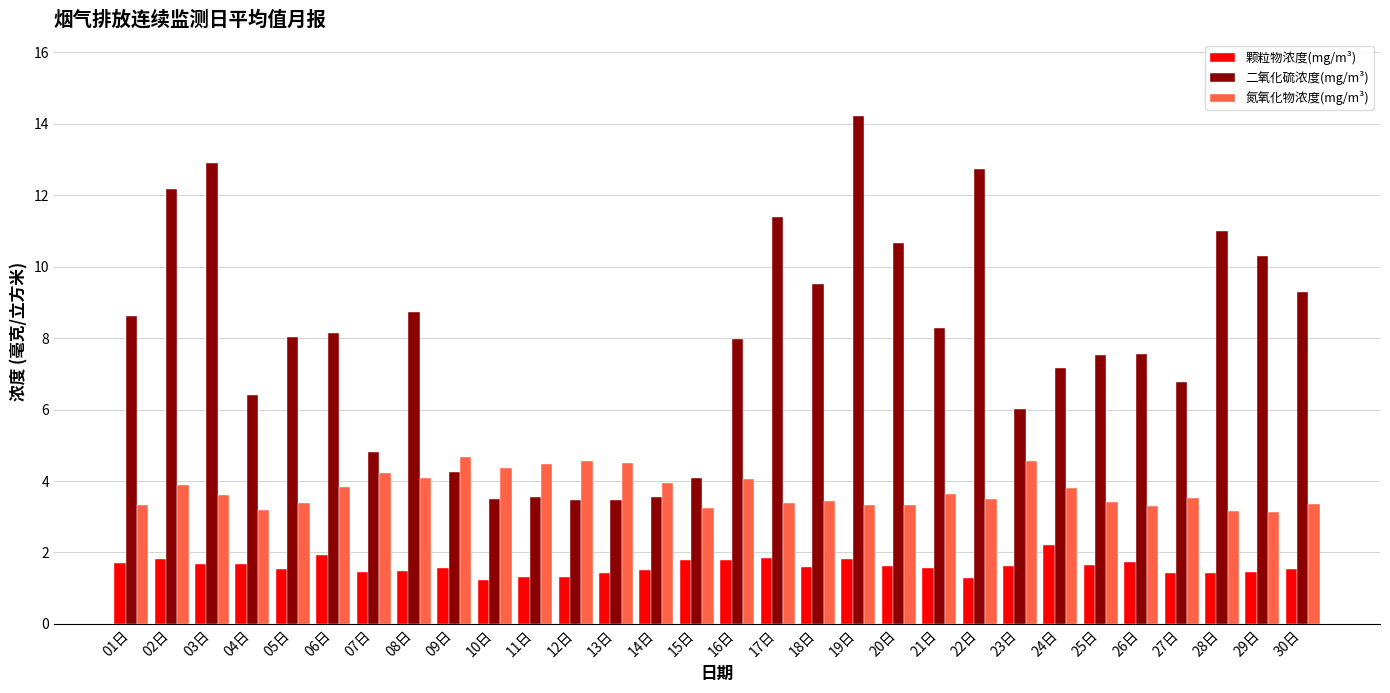

True or false: 颗粒物浓度(mg/m³) has a value of 1.5 at 30日.

True